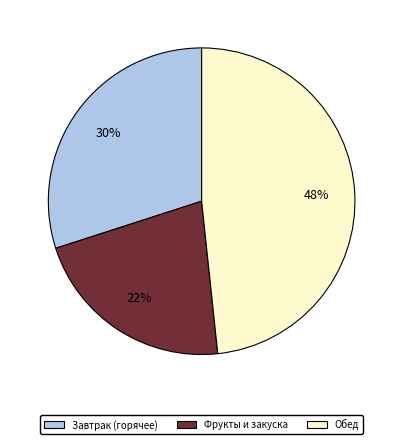

Does any single category account for the majority?

No